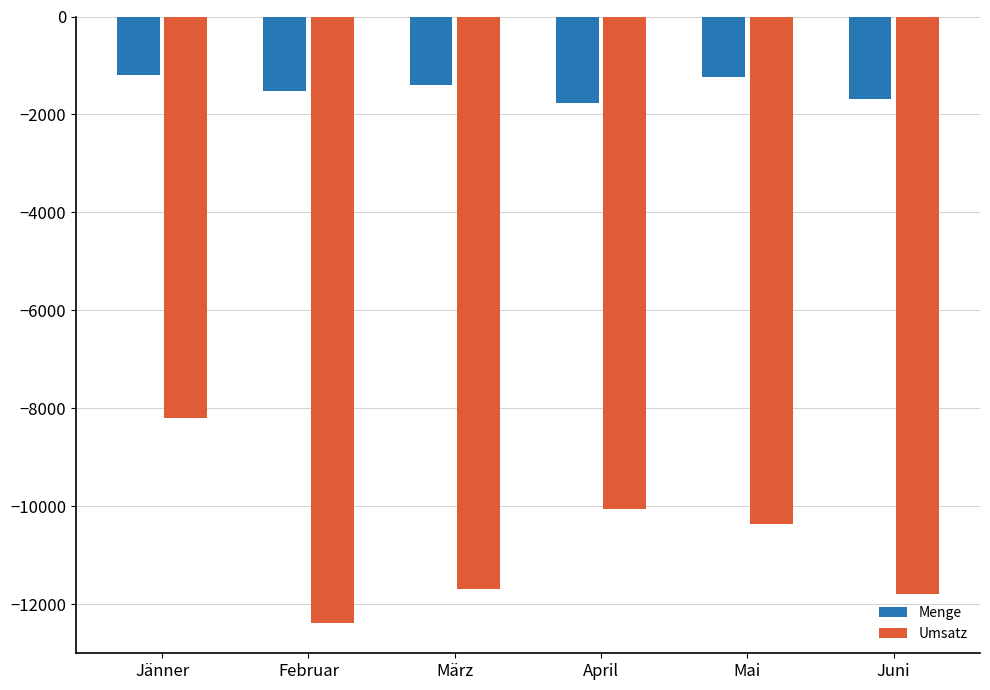

What is the label of the 5th bar from the right?

Februar